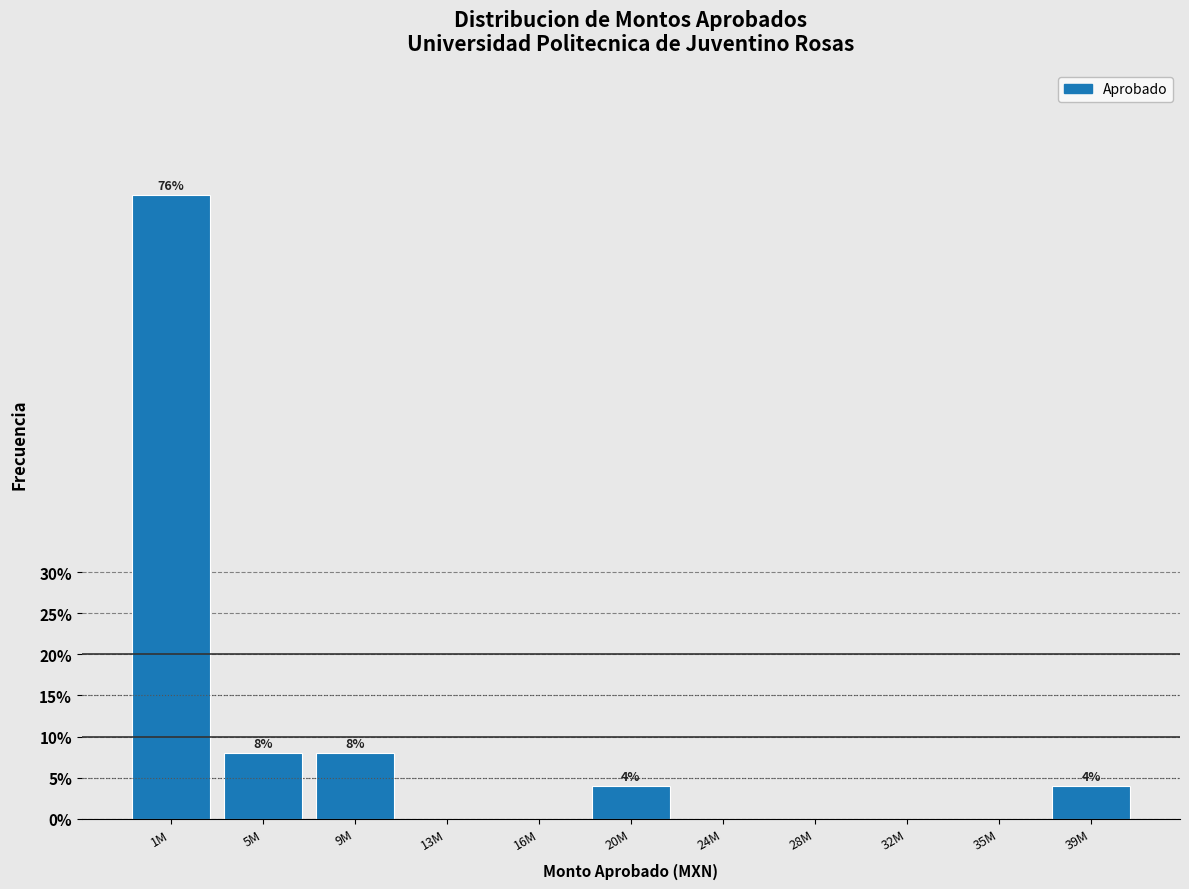

Reading left to right, what are all the values shown in this chart?

1M=76	5M=8	9M=8	13M=0	16M=0	20M=4	24M=0	28M=0	32M=0	35M=0	39M=4